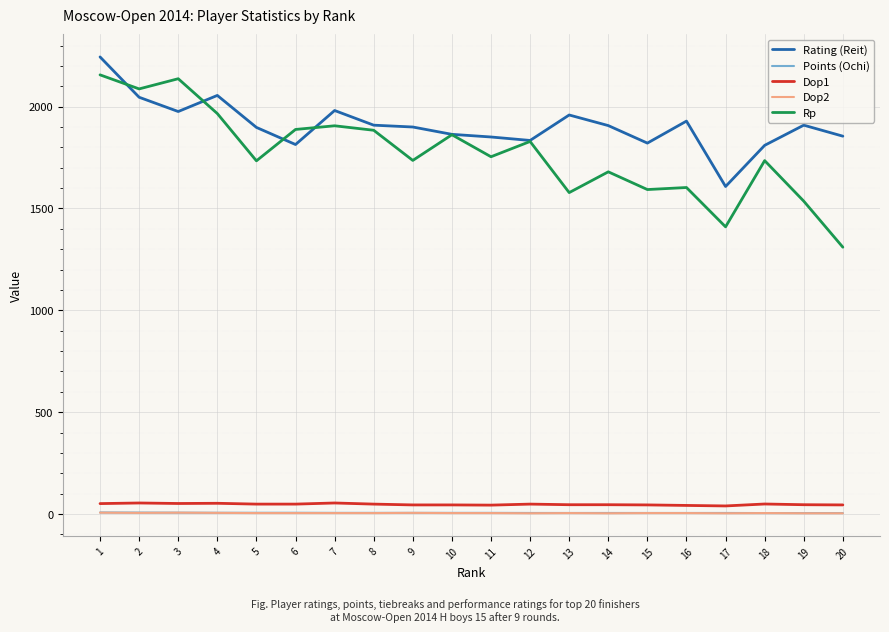

Is the value of Rp at 15 greater than the value of Dop1 at 13?

Yes